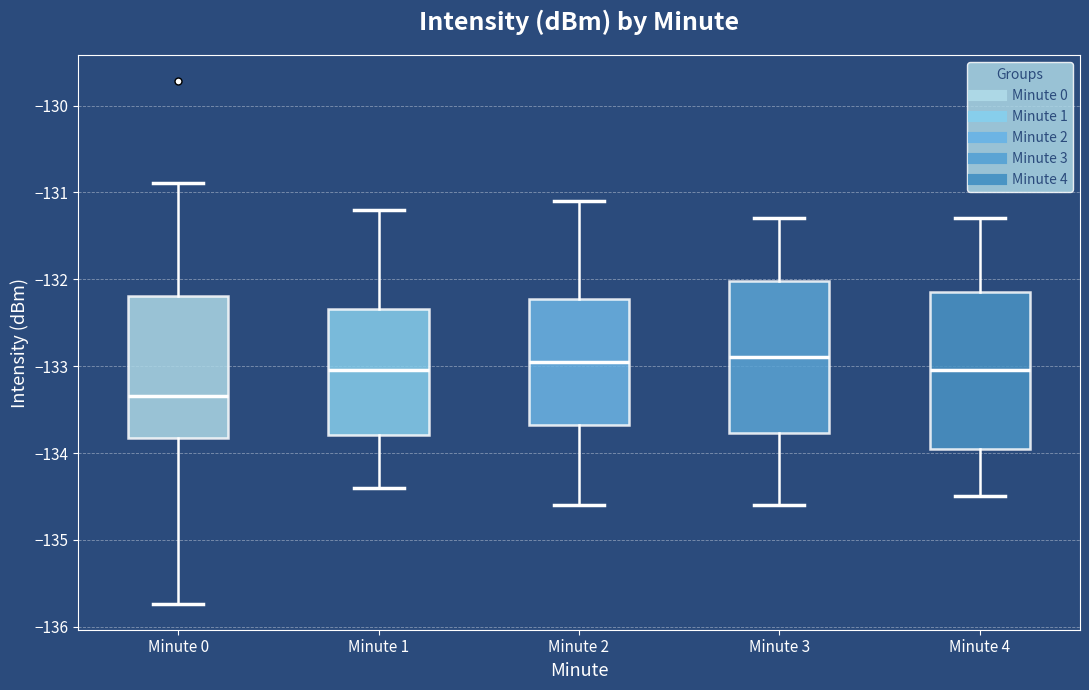

Which box's median line is the lowest?

Minute 0